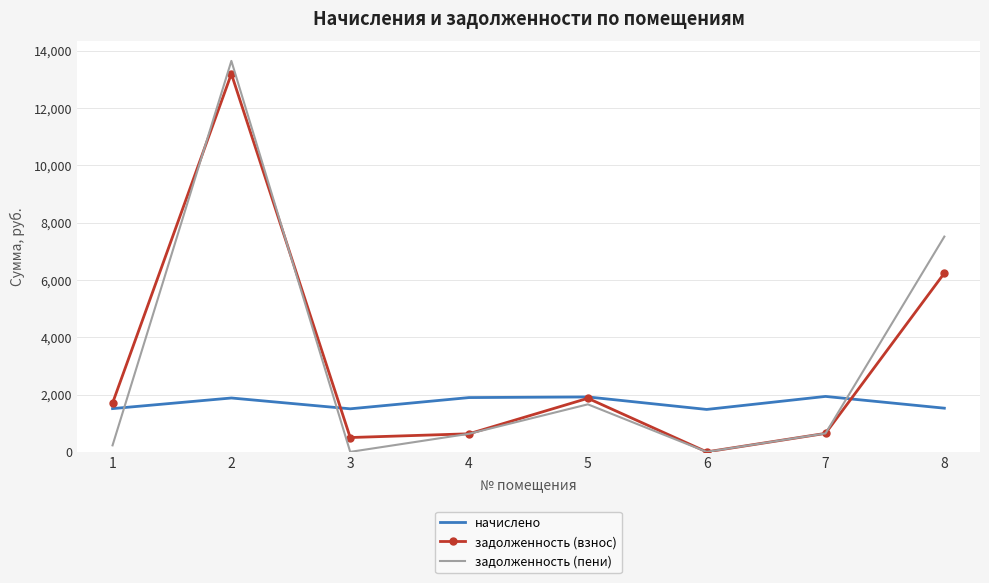

Between 1 and 4, which series saw the biggest shift?

задолженность (взнос)